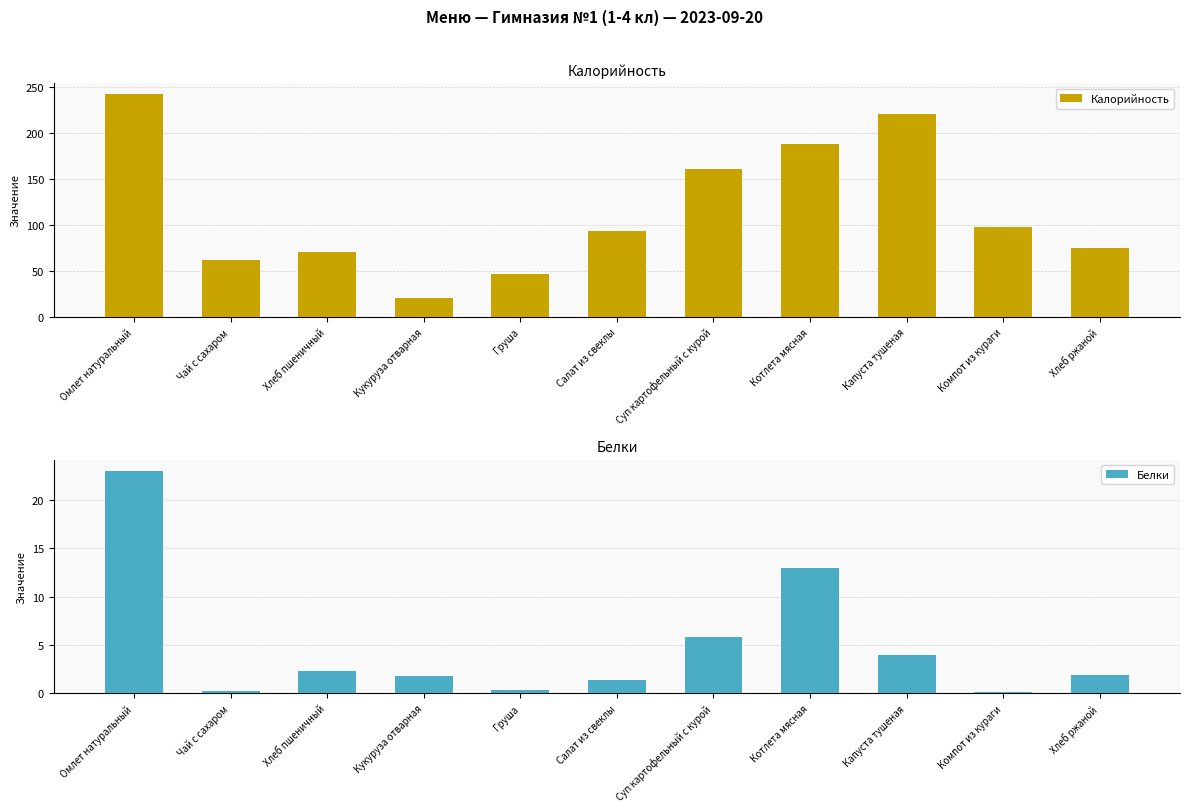

Which series has the largest range (max minus min)?

Калорийность